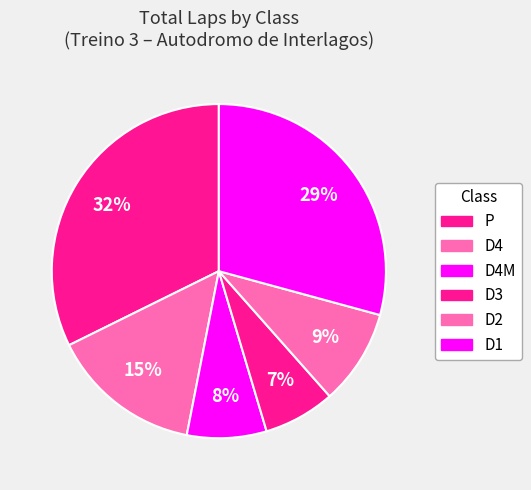

How many slices are in this pie chart?

6